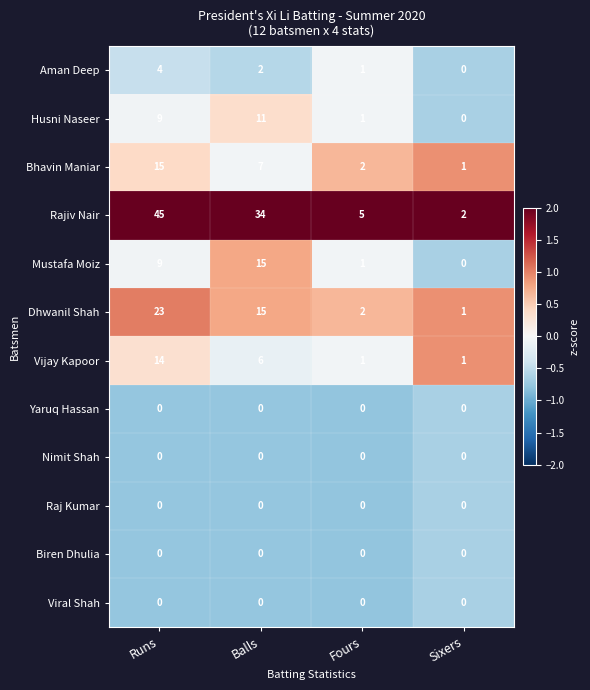

Count the number of categories in the chart.

4